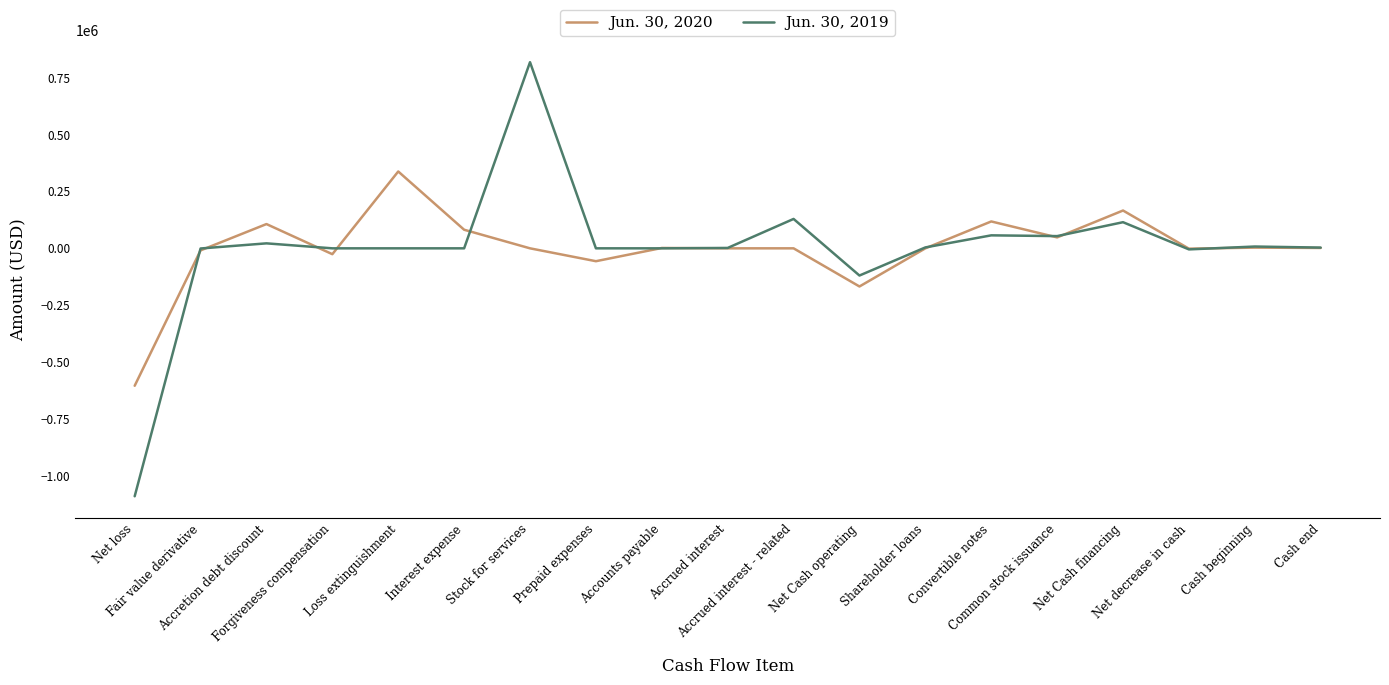

What is the difference between the Jun. 30, 2020 values at Net decrease in cash and Interest expense?

83061